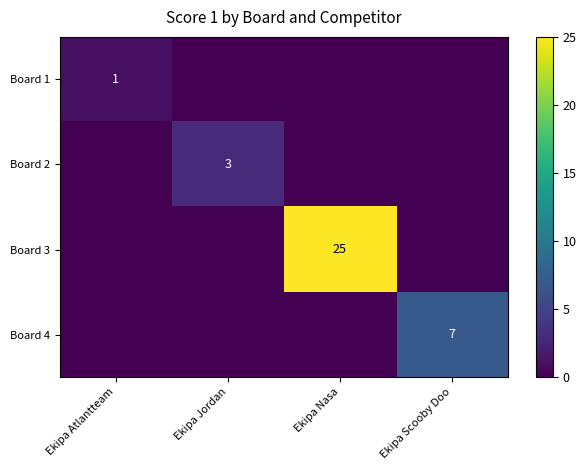

The value of Board 2 at Ekipa Jordan is 1. True or false?

False